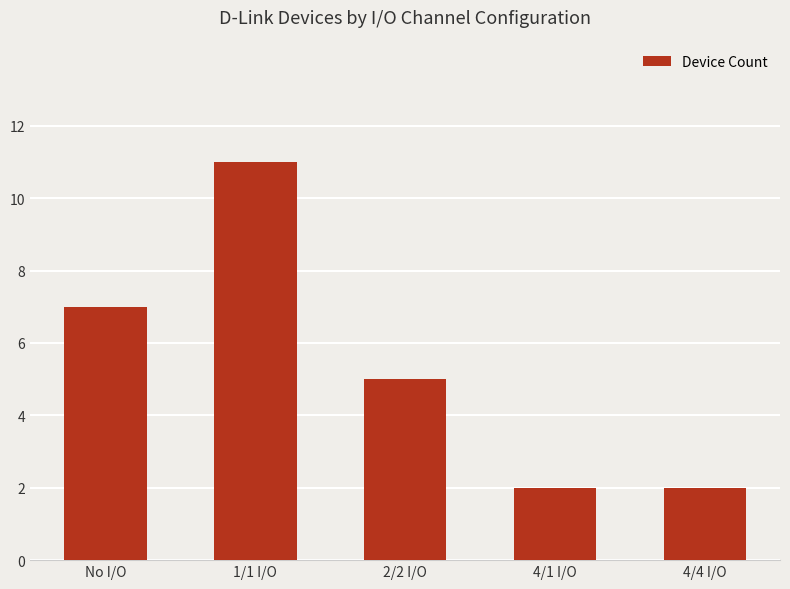

What is the difference between the maximum and minimum values?

9